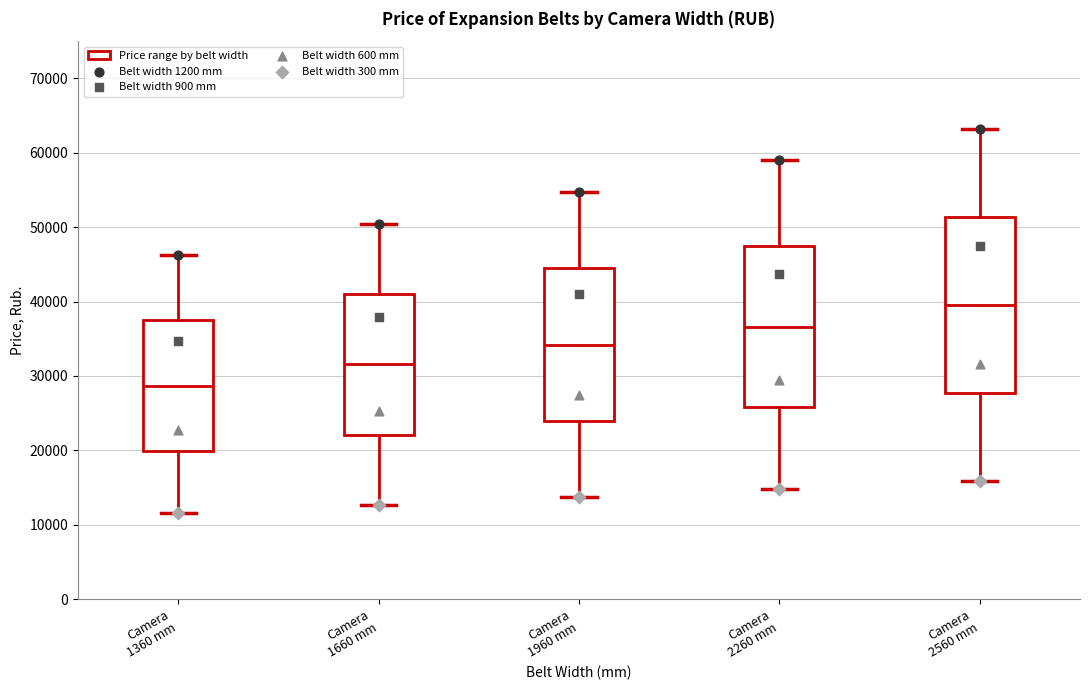

Comparing the boxes themselves (not the whiskers), which one is the tallest?

Camera 2560 mm